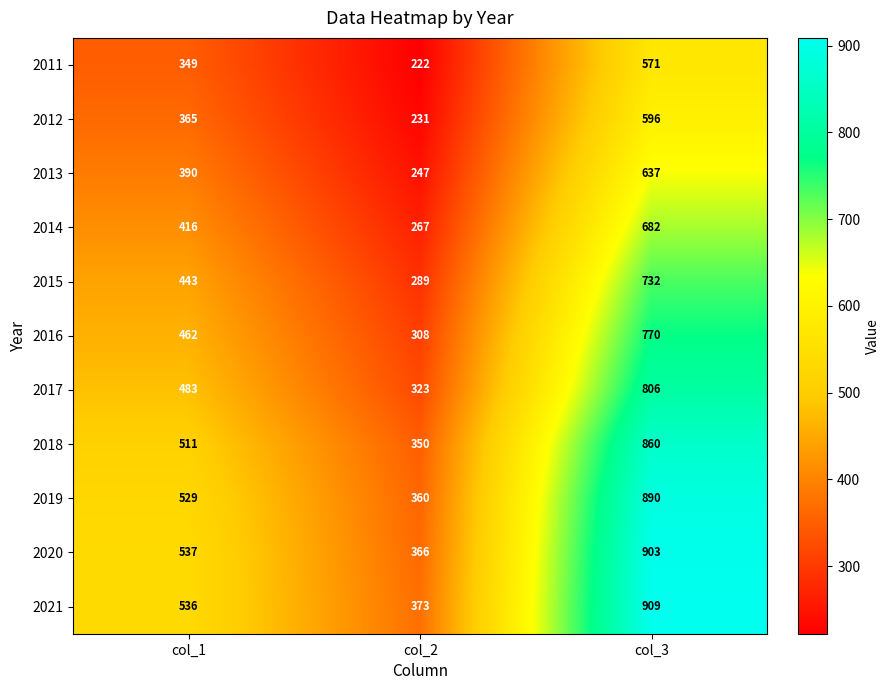

At which category is the sum across all series the highest?

col_3